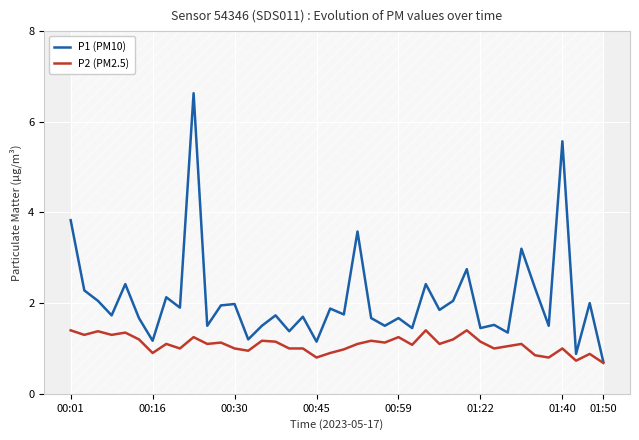

Reading right to left, transcribe all the data shown in this chart.

P1 (PM10): 0.7	2.0	0.9	5.6	1.5	2.3	3.2	1.4	1.5	1.4	2.8	2.0	1.9	2.4	1.4	1.7	1.5	1.7	3.6	1.8	1.9	1.1	1.7	1.4	1.7	1.5	1.2	2.0	1.9	1.5	6.6	1.9	2.1	1.2	1.7	2.4	1.7	2.0	2.3	3.8
P2 (PM2.5): 0.7	0.9	0.7	1.0	0.8	0.8	1.1	1.1	1.0	1.1	1.4	1.2	1.1	1.4	1.1	1.2	1.1	1.2	1.1	1.0	0.9	0.8	1.0	1.0	1.1	1.2	0.9	1.0	1.1	1.1	1.2	1.0	1.1	0.9	1.2	1.4	1.3	1.4	1.3	1.4